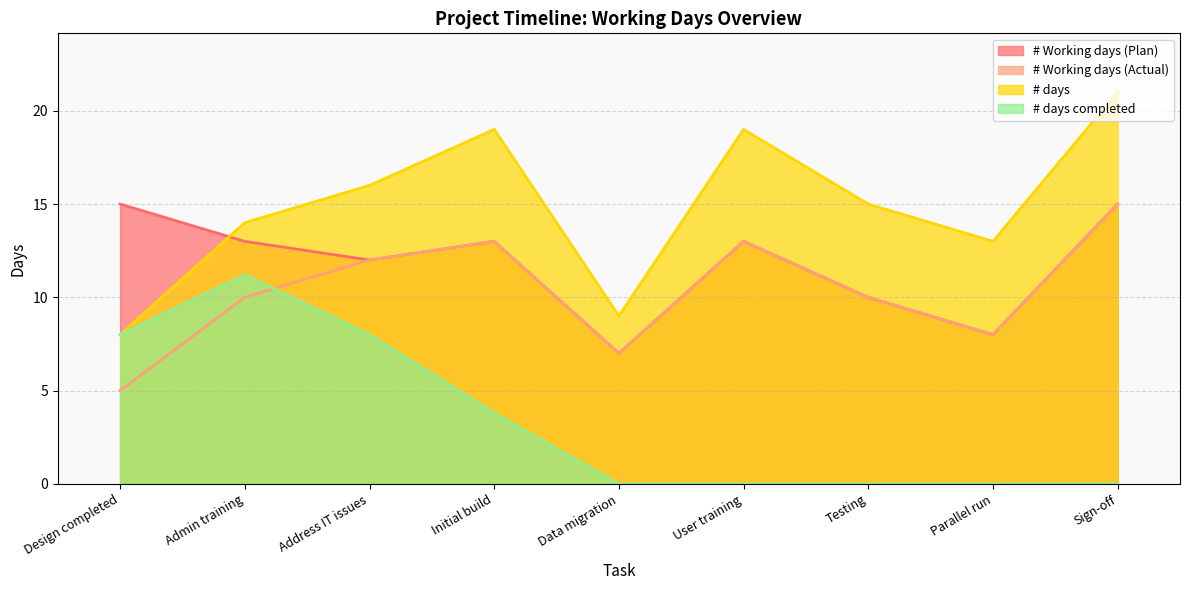

What is the label of the 3rd point from the left?

Address IT issues